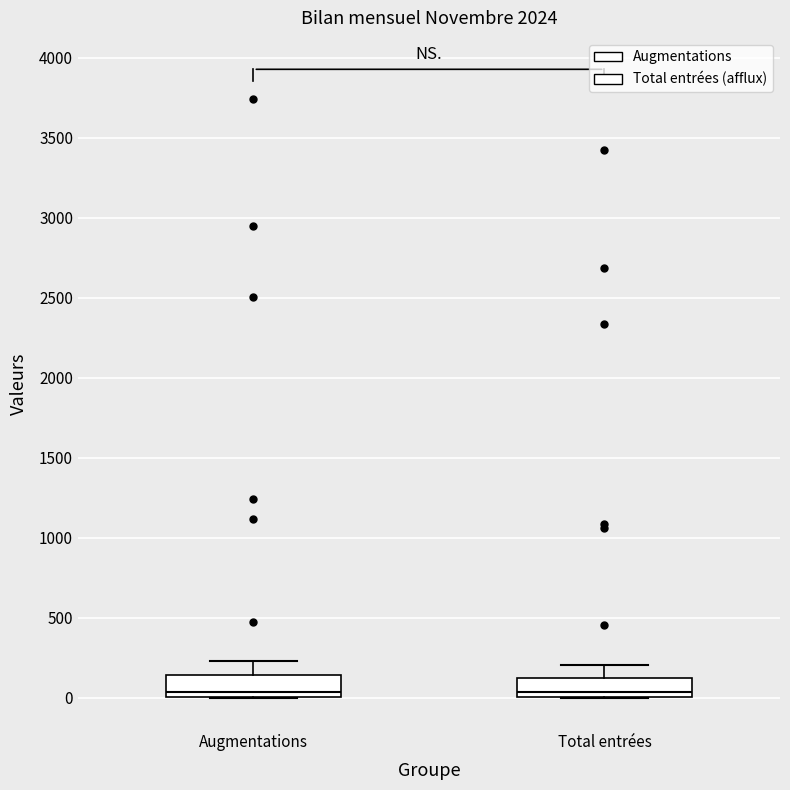

Where does the median line of the box for Total entrées sit on the y-axis? The values are not printed on the chart, so give them approximately, as read against the axis.

50